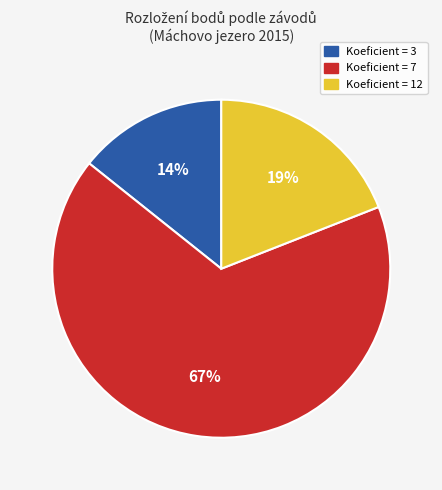

Count the number of slices in the pie.

3